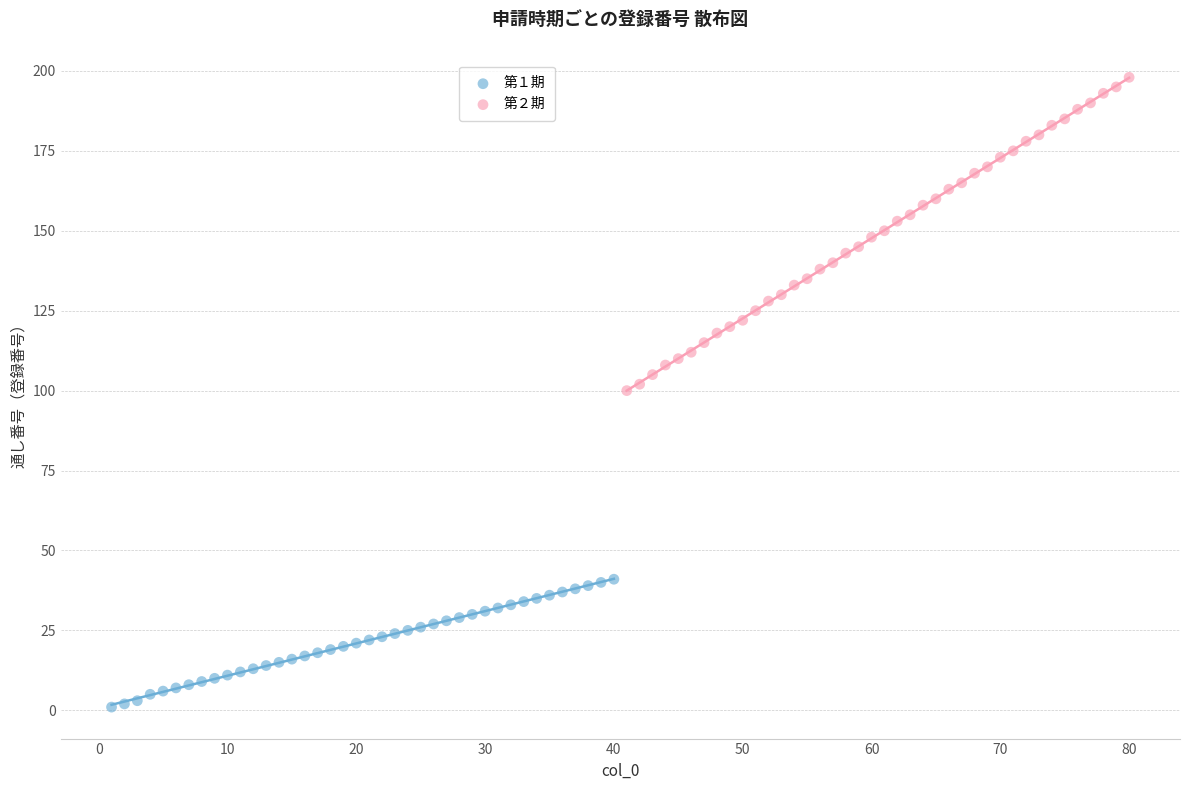

Which series has the widest spread of Y values?

第２期